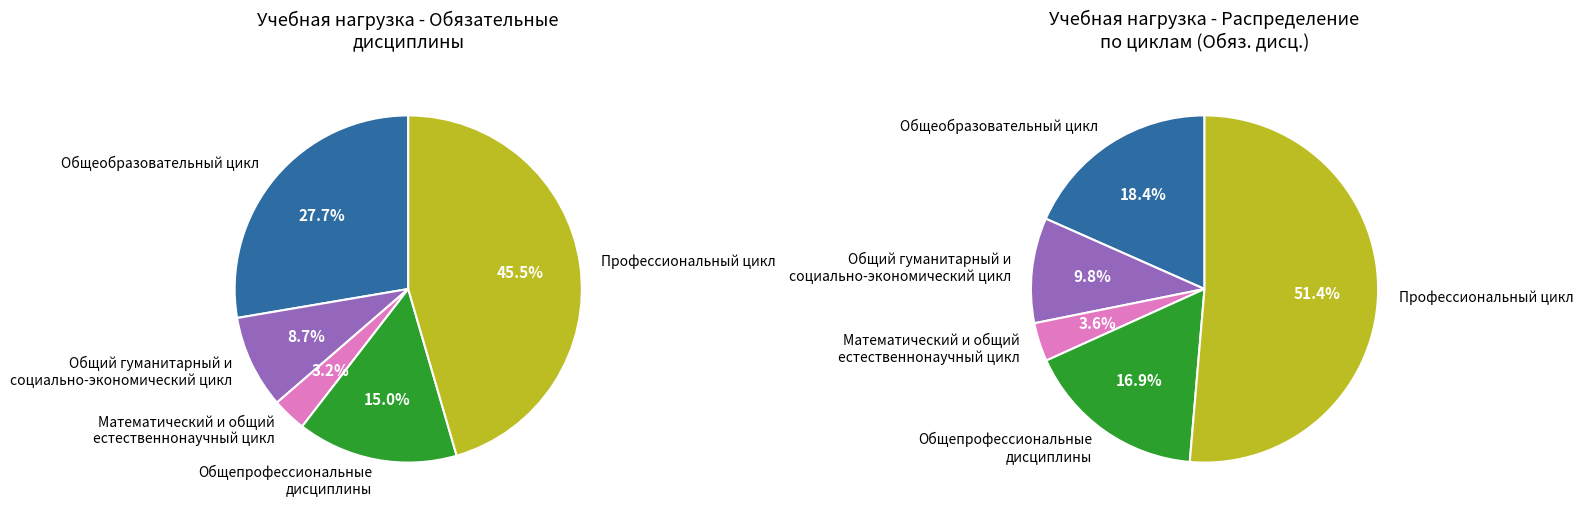

What percentage is NOT represented by Профессиональный цикл?

54.5%